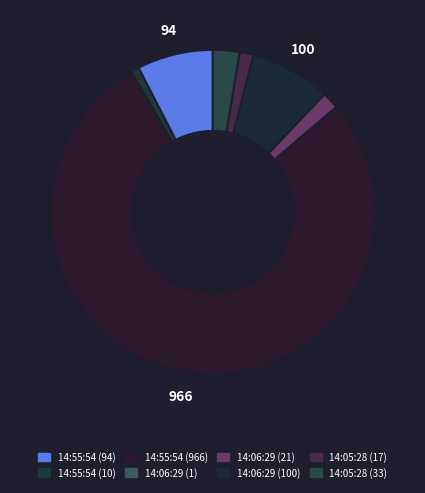

To the nearest percent, what is the difference between the 14:55:54 (966) and 14:55:54 (94) slice percentages?

70%